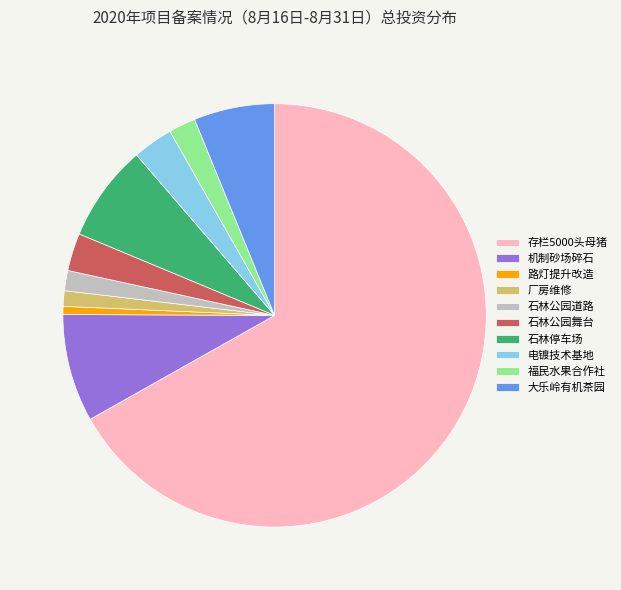

What is the majority slice?

存栏5000头母猪